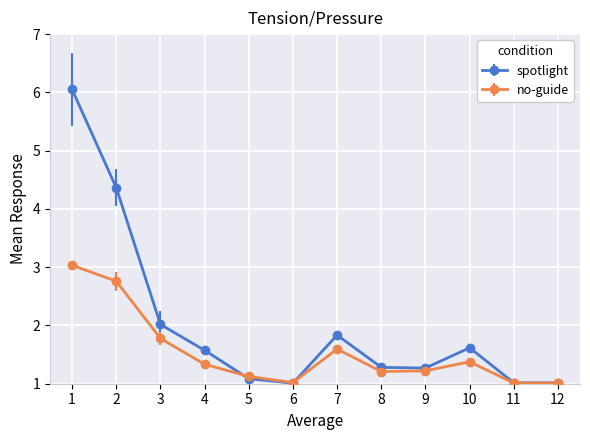

Does the chart display data point markers on the line(s)?

Yes